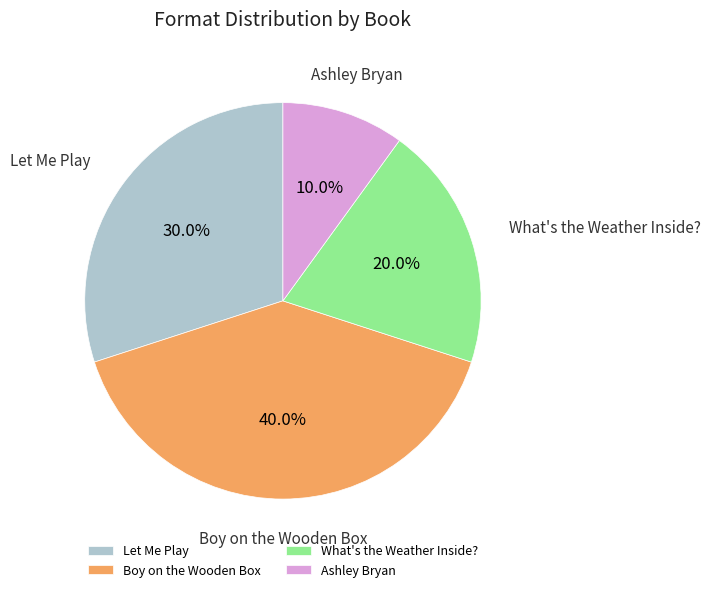

Is the sum of Let Me Play and Boy on the Wooden Box greater than half?

Yes